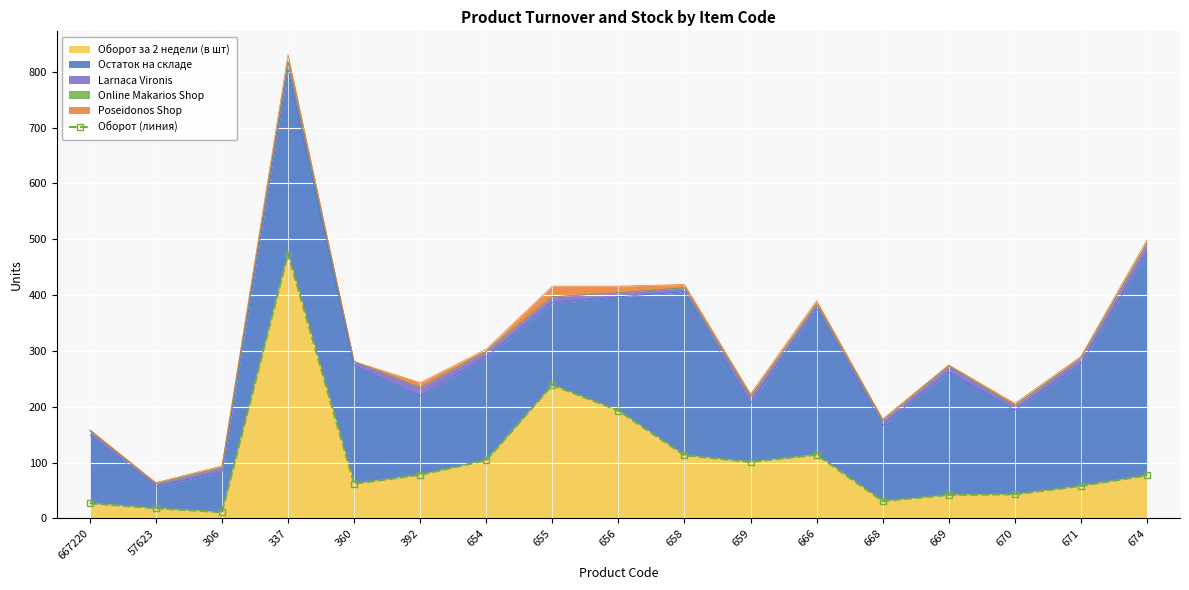

What is the approximate value at 669, to the nearest 10?

40